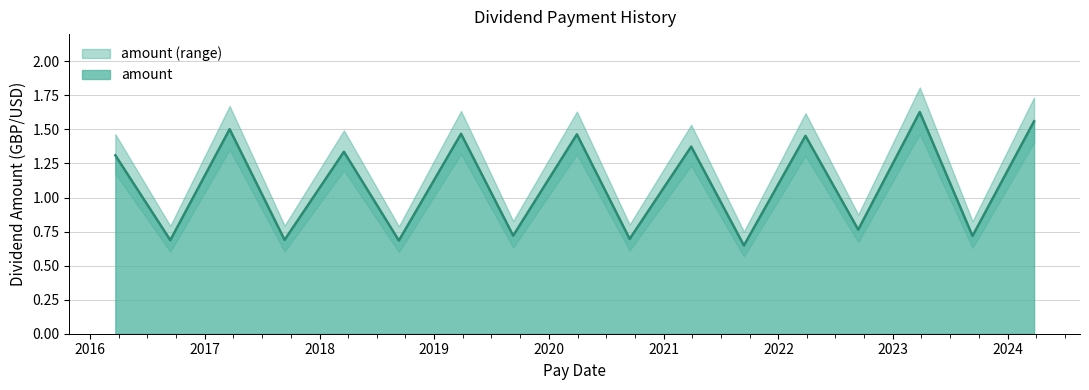

Count the values in the range 0 to 1.

8